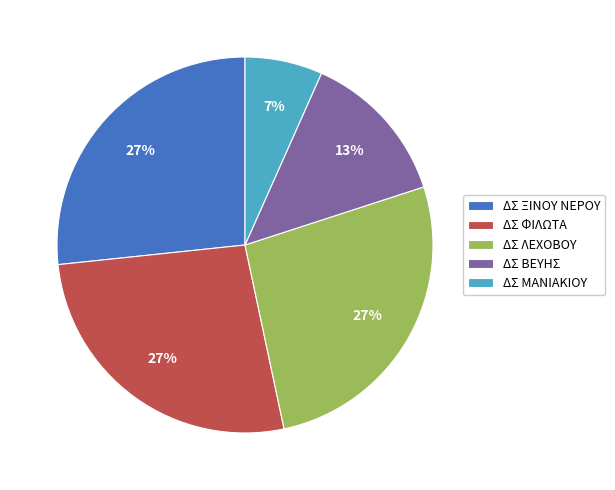

To the nearest percent, what portion does ΔΣ ΜΑΝΙΑΚΙΟΥ represent?

7%